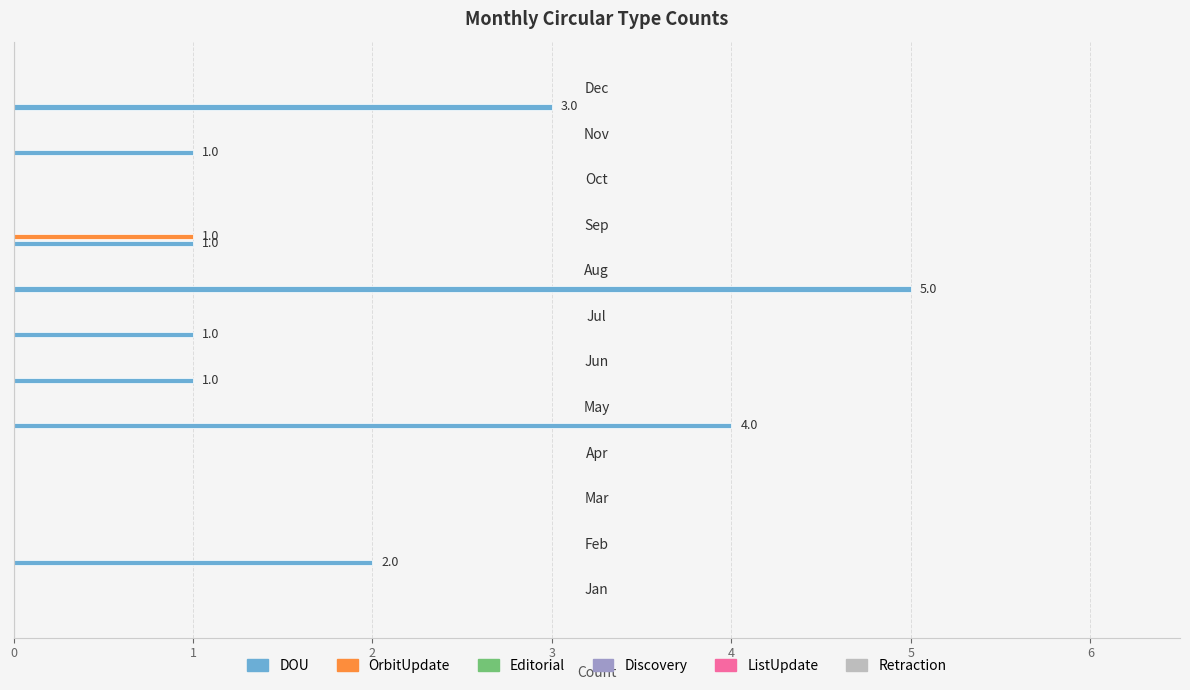

What is the maximum value shown in the chart?

5